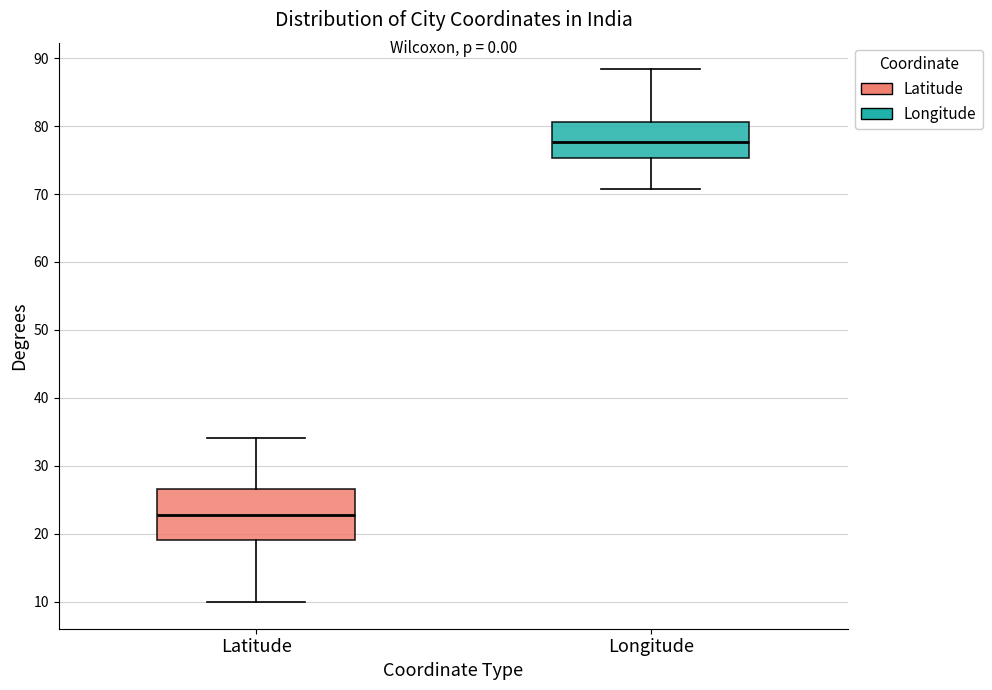

Reading left to right, transcribe this box plot: for each box, give where its median line is, the range the box spans, and where its two whiskers end, as read against the y-axis. The values are not printed on the chart, so give them approximately, as read against the axis.

Latitude: median 23, box 19 to 27, whiskers 10 to 34
Longitude: median 78, box 75 to 81, whiskers 71 to 88